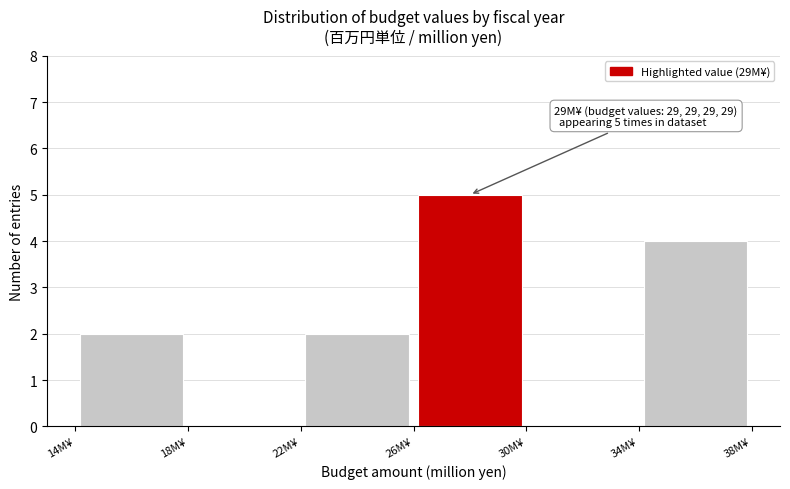

Which range on the x-axis has the tallest bar?

26 to 30